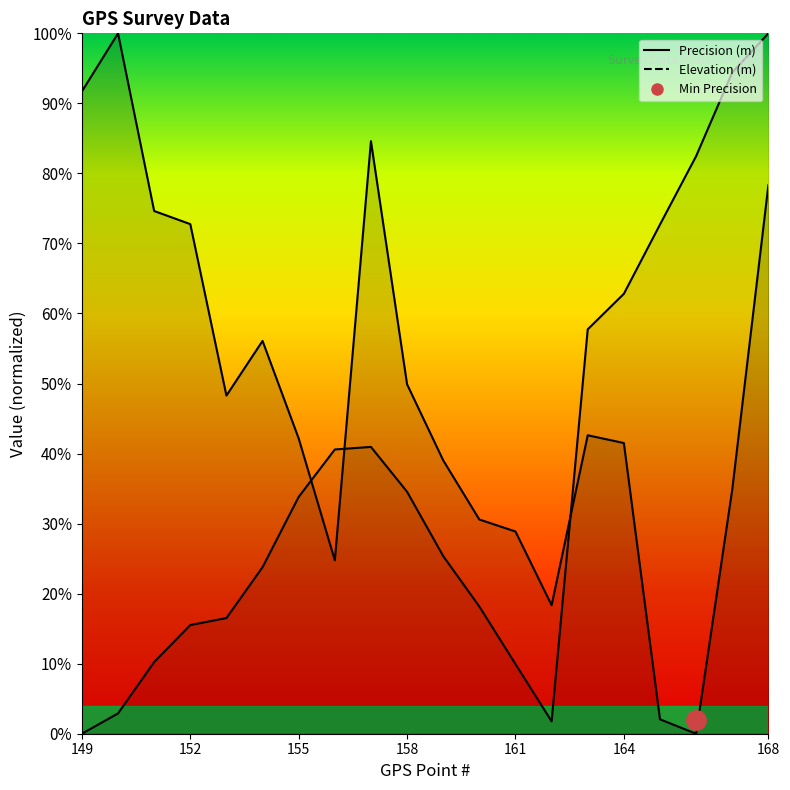

After their last crossing, which series has the higher values: Precision (m) or Elevation (m) norm?

Elevation (m) norm